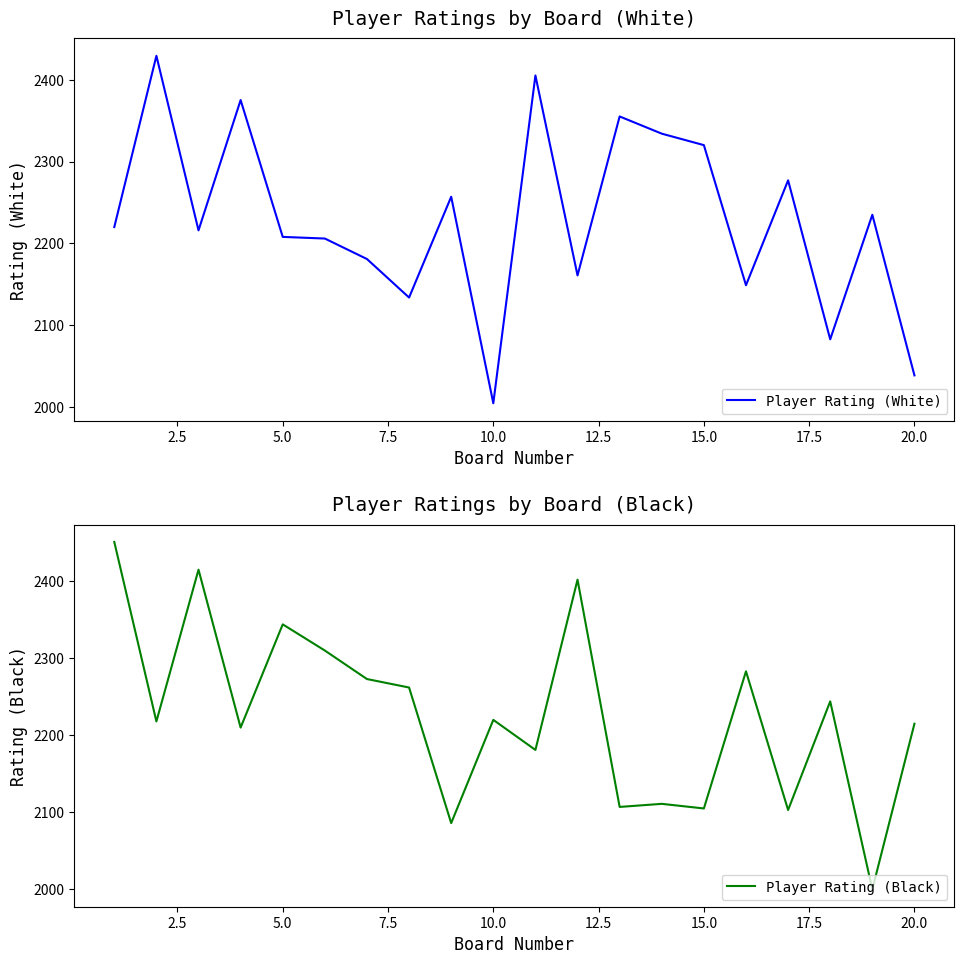

The value of Player Rating (Black) at 20.0 is 464. True or false?

False